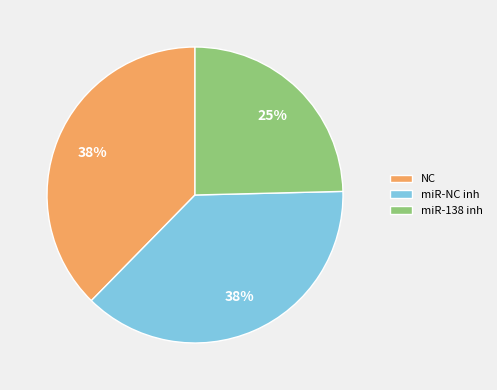

To the nearest percent, what is the difference between the largest and smallest slice percentages?

13%